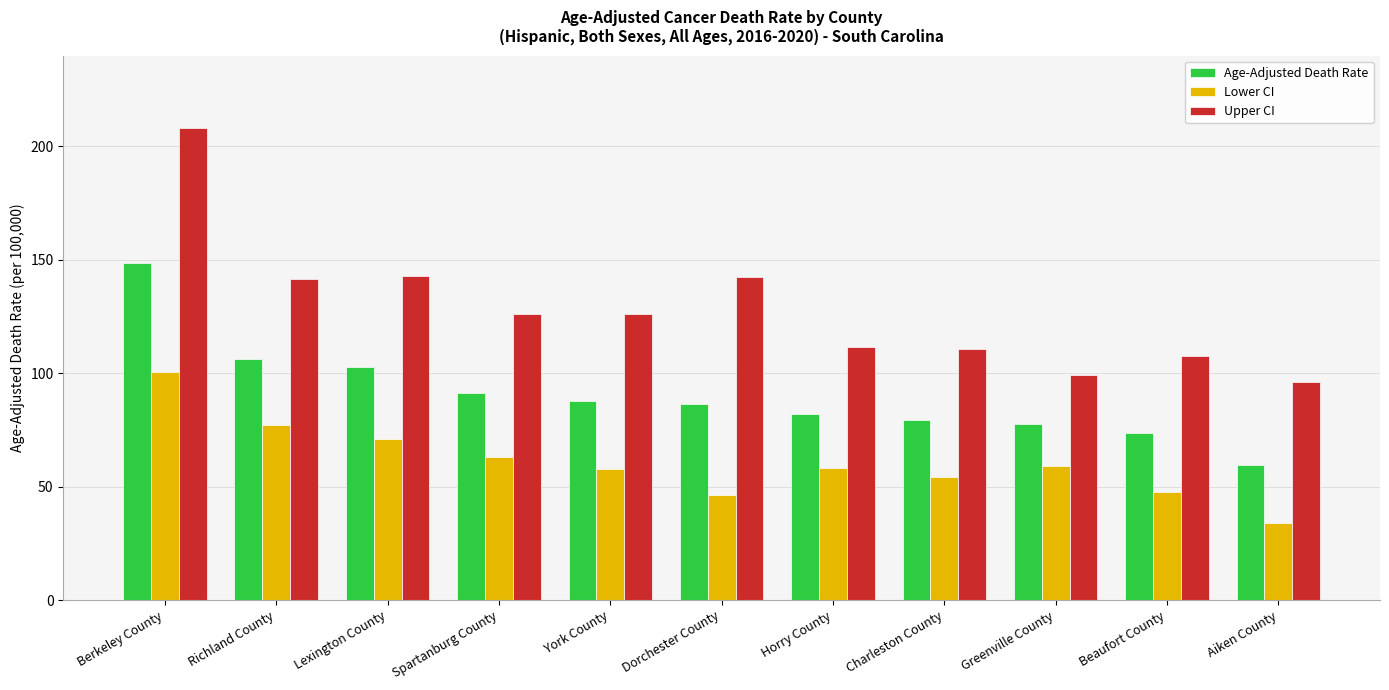

At which category is the sum across all series the highest?

Berkeley County